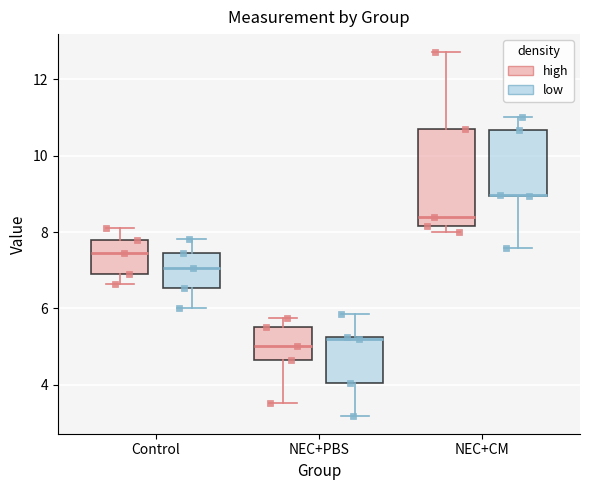

Reading left to right, transcribe this box plot: for each box, give where its median line is, the range the box spans, and where its two whiskers end, as read against the y-axis. The values are not printed on the chart, so give them approximately, as read against the axis.

Control (high): median 7.4, box 7.0 to 7.8, whiskers 6.6 to 8.2
Control (low): median 7.0, box 6.6 to 7.4, whiskers 6.0 to 7.8
NEC+PBS (high): median 5.0, box 4.6 to 5.6, whiskers 3.6 to 5.8
NEC+PBS (low): median 5.2, box 4.0 to 5.2, whiskers 3.2 to 5.8
NEC+CM (high): median 8.4, box 8.2 to 10.8, whiskers 8.0 to 12.8
NEC+CM (low): median 9.0 (drawn on the box's lower edge), box 9.0 to 10.6, whiskers 7.6 to 11.0